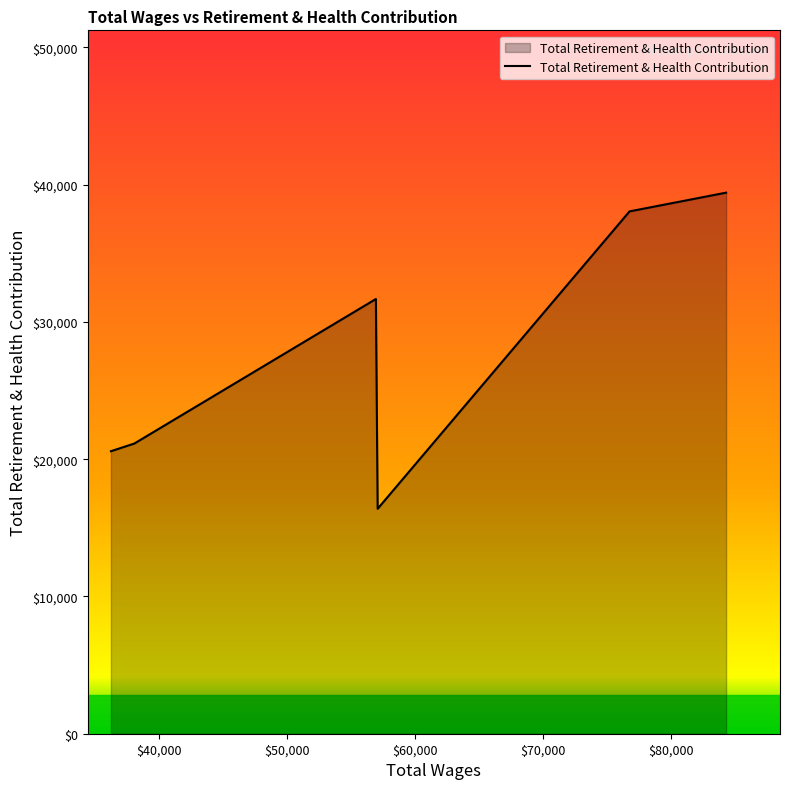

What is the maximum value shown in the chart?

39420